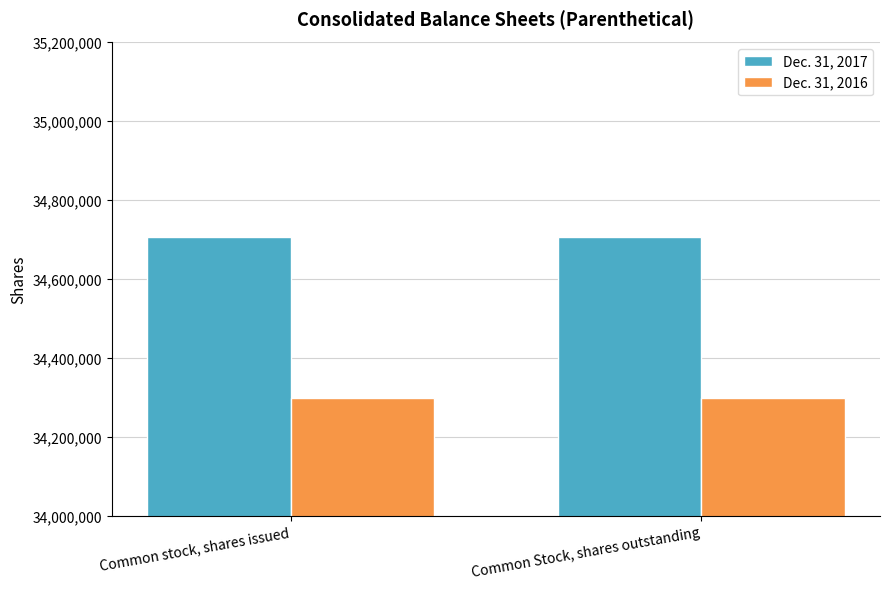

Count the number of categories in the chart.

2